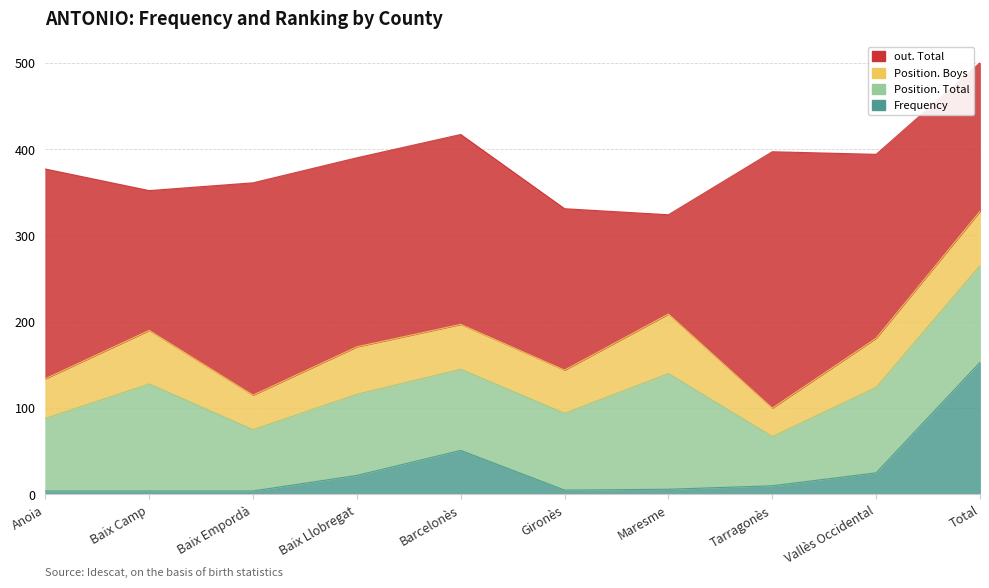

What are all the series names shown in the legend?

Frequency, Position. Total, Position. Boys, out. Total